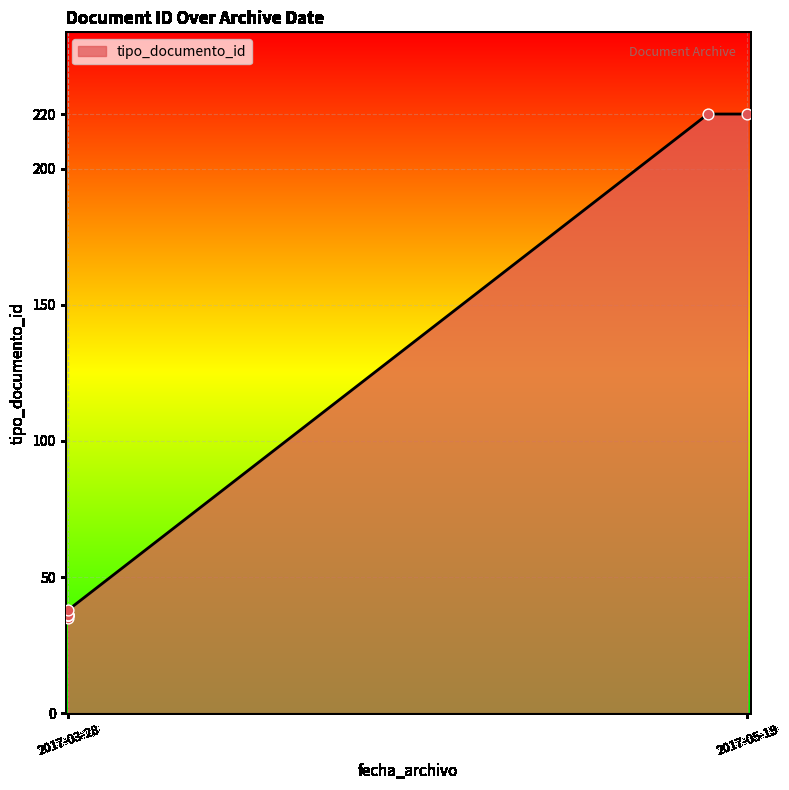

What is the maximum value shown in the chart?

220